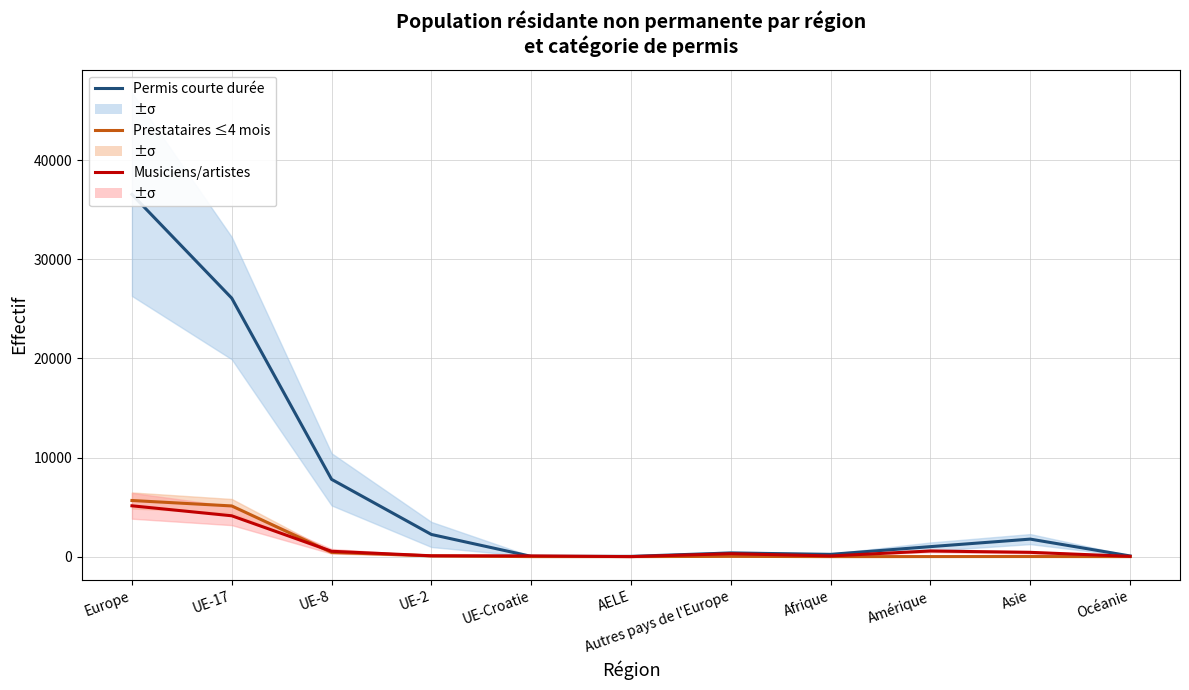

Which series ends up on top after the final intersection of Musiciens/artistes and Prestataires ≤4 mois?

Musiciens/artistes